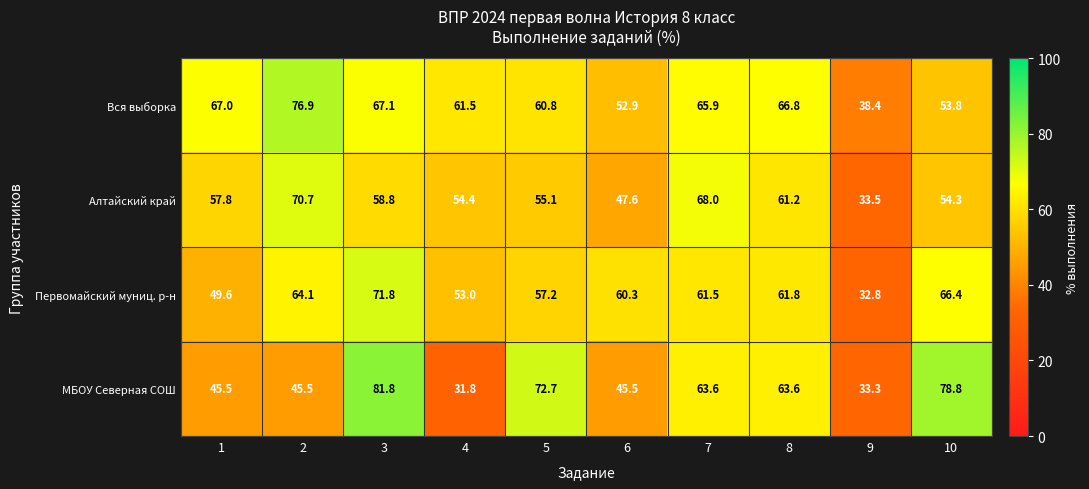

How many values in the Алтайский край series exceed 57?

5